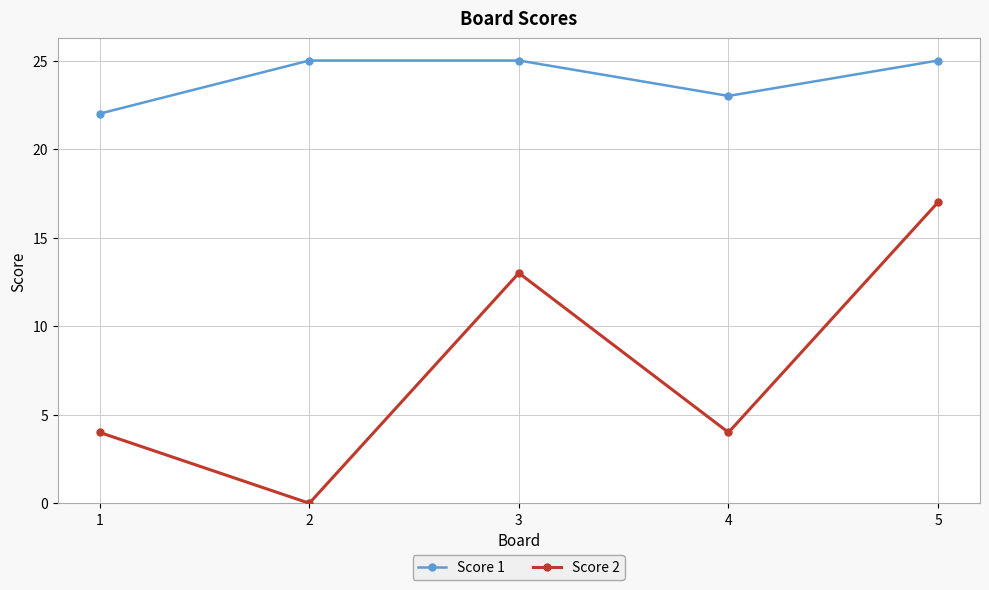

Is it true that Score 1 equals 36 at 3?

False